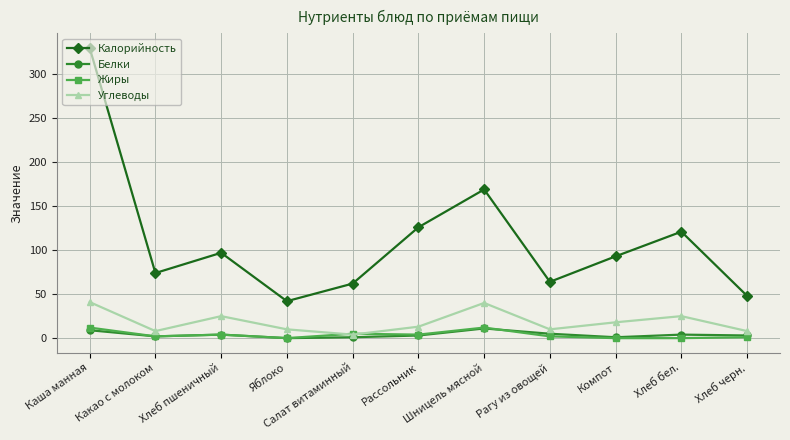

What is the highest value of the Жиры series?

12